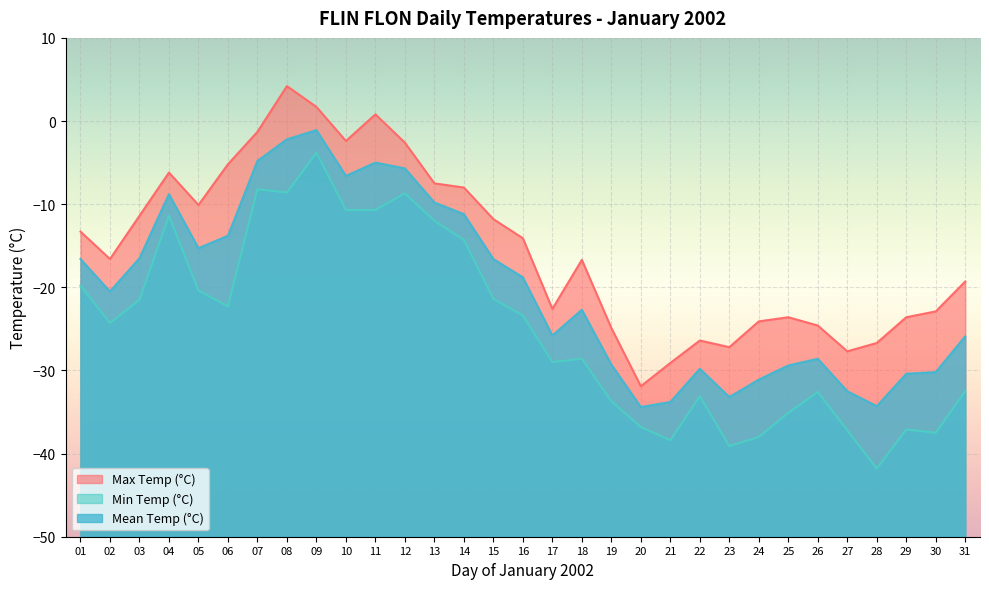

Which series changed the most between 15 and 16?

Max Temp (°C)